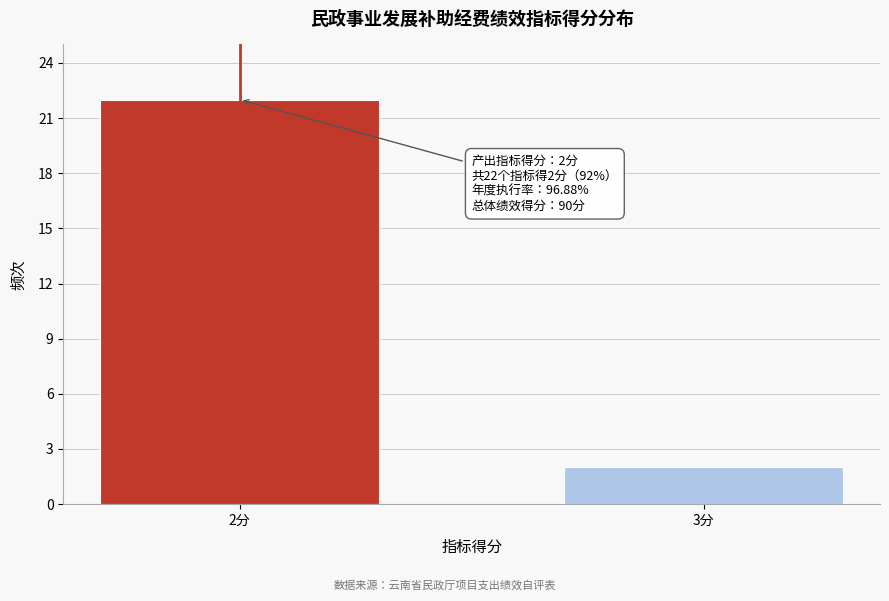

Reading left to right, extract all data points from this chart.

22	2